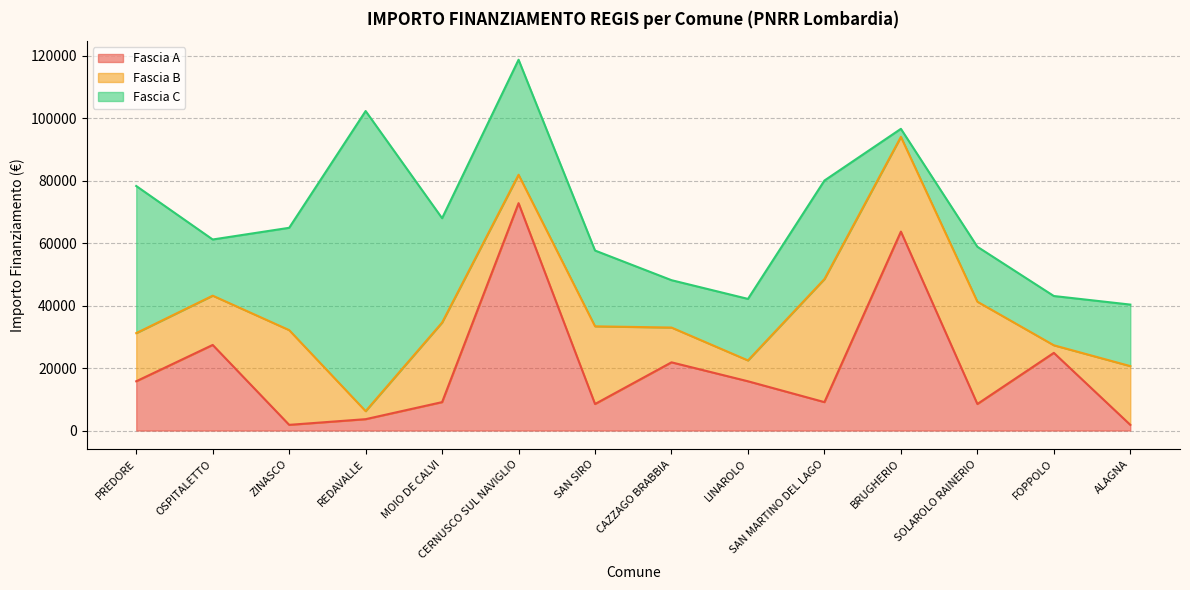

What is the label of the 5th point from the left?

MOIO DE CALVI